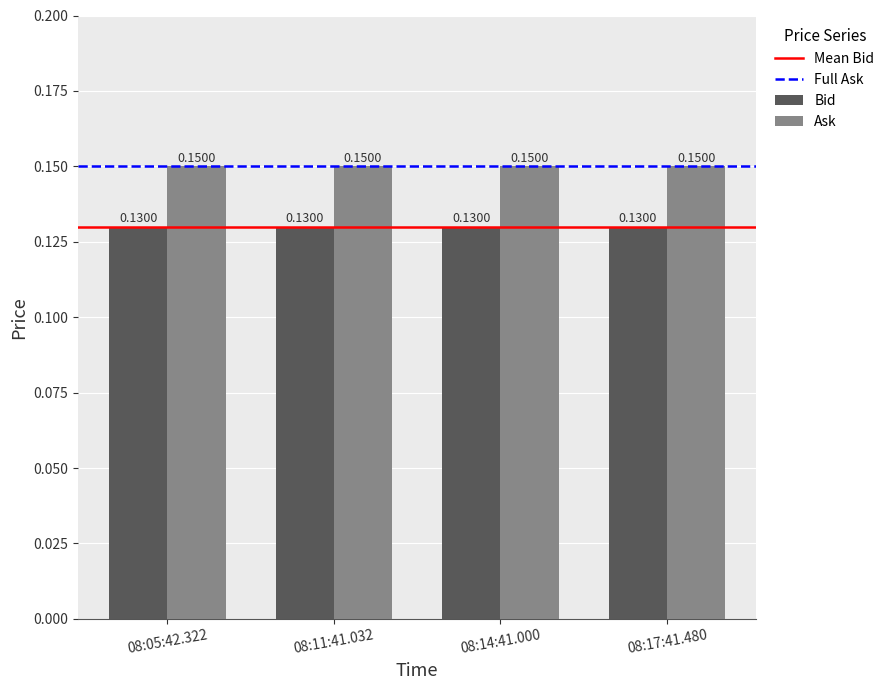

What is the total value across all series at 08:05:42.322?

0.3